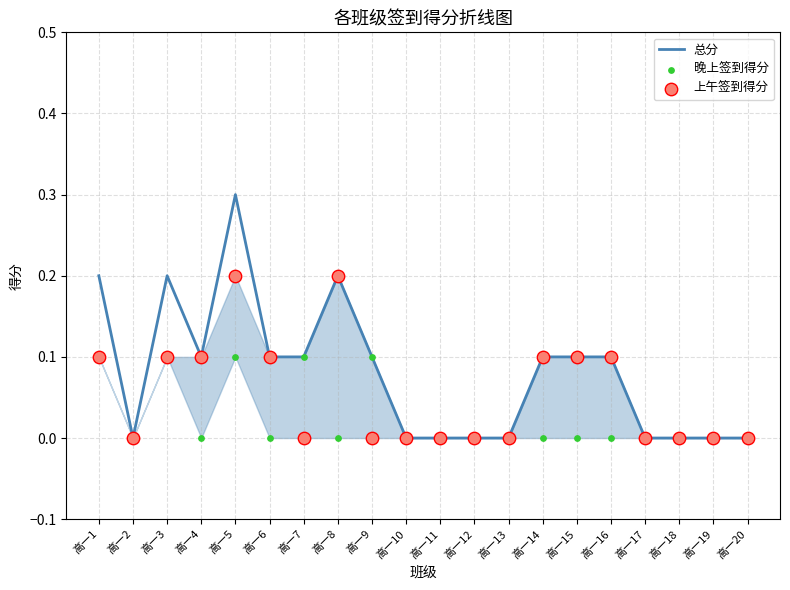

Is the value of 晚上签到得分 at 高一3 greater than the value of 上午签到得分 at 高一17?

Yes